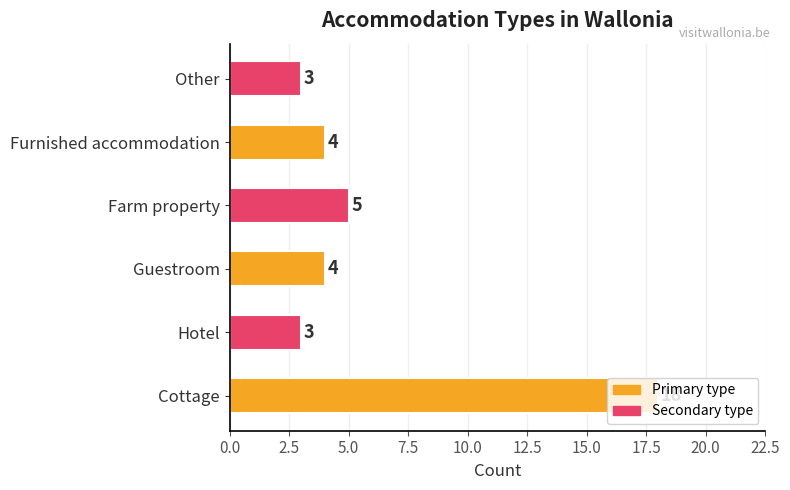

What is the difference between the values at Cottage and Guestroom?

14